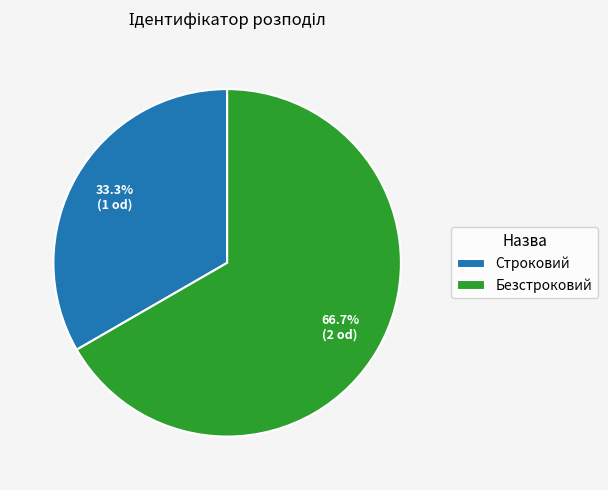

Is there a majority slice in this chart?

Yes